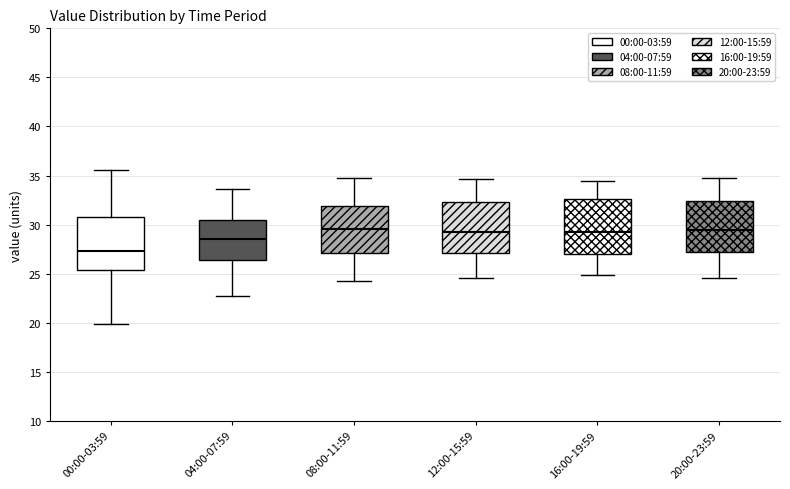

Where is the upper edge of the box for 00:00-03:59 on the y-axis? The values are not printed on the chart, so give them approximately, as read against the axis.

30.5